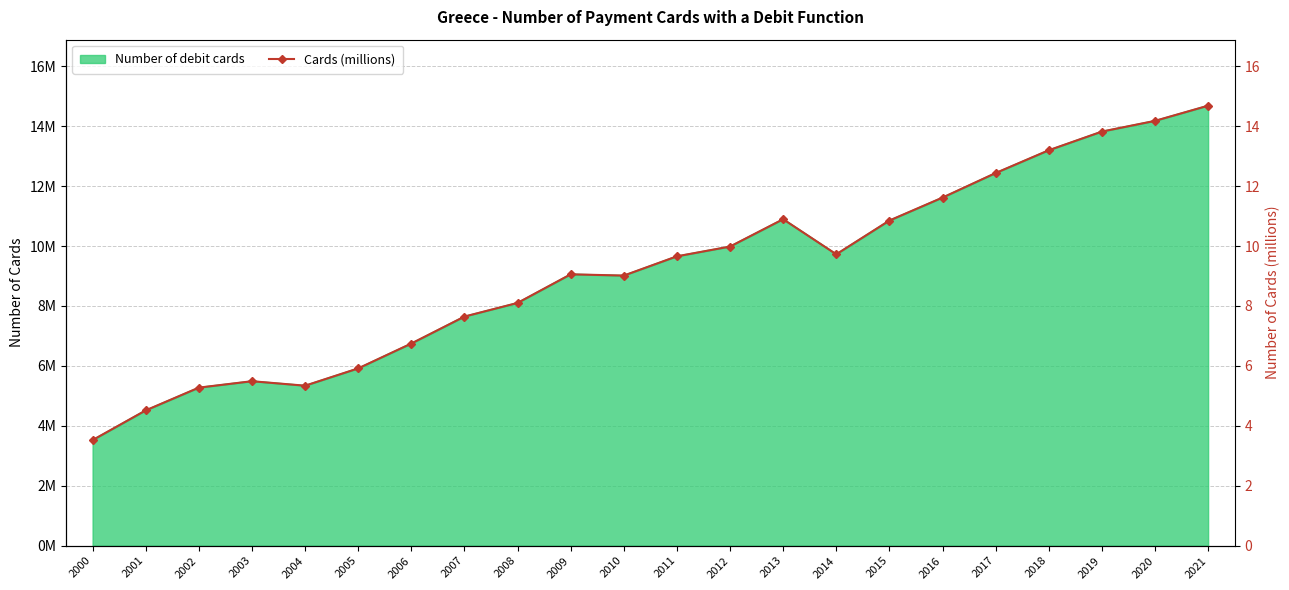

Read the value at 2003.

5.5